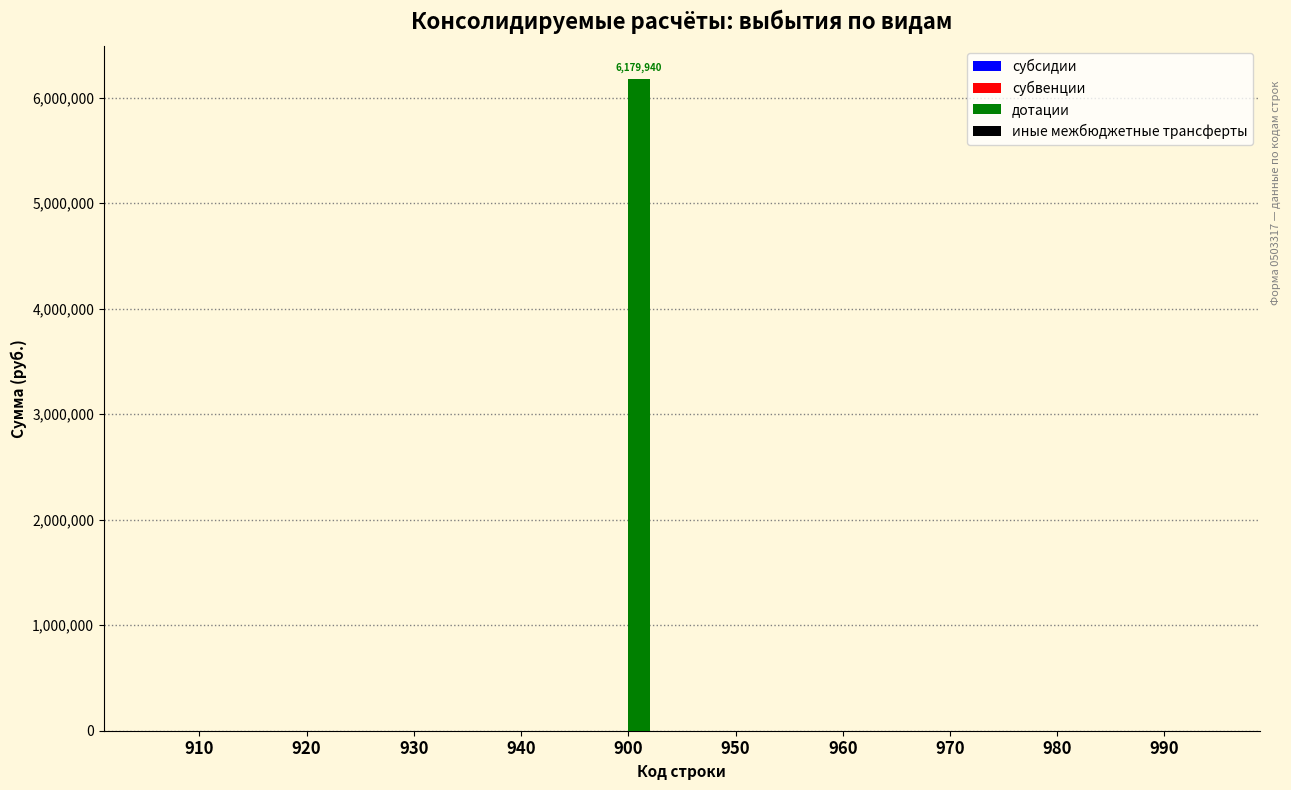

The value at 940 is -2158900. True or false?

False